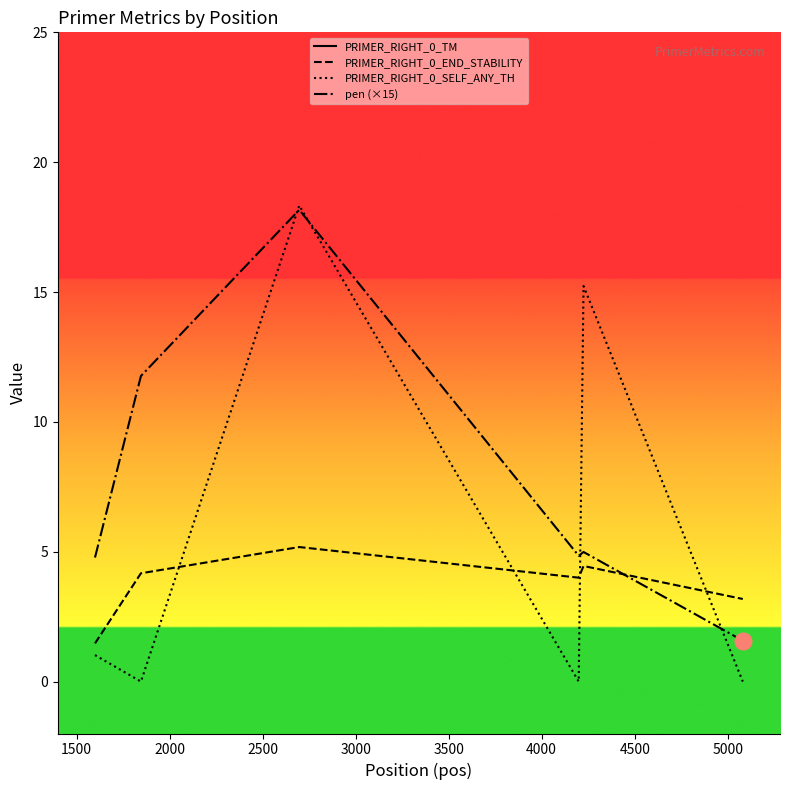

What is the highest value of the PRIMER_RIGHT_0_SELF_ANY_TH series?

18.3